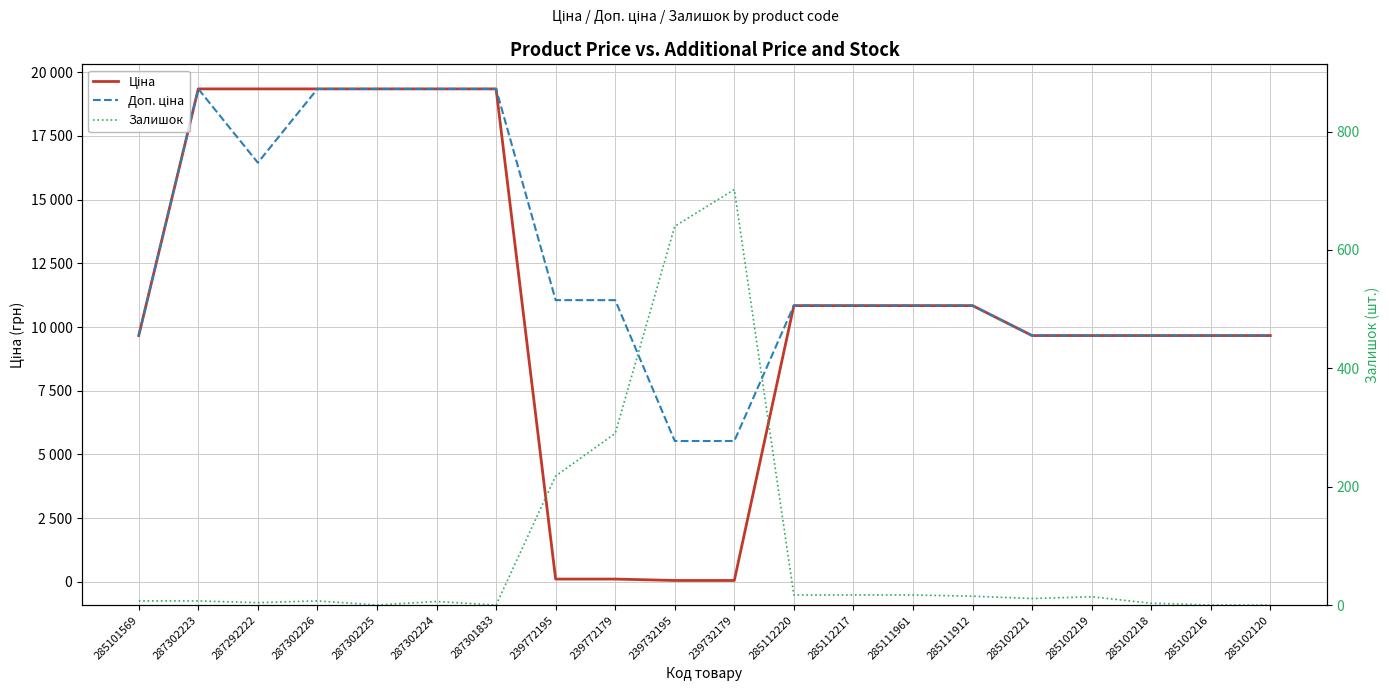

True or false: Доп. ціна and Залишок cross at least once.

False